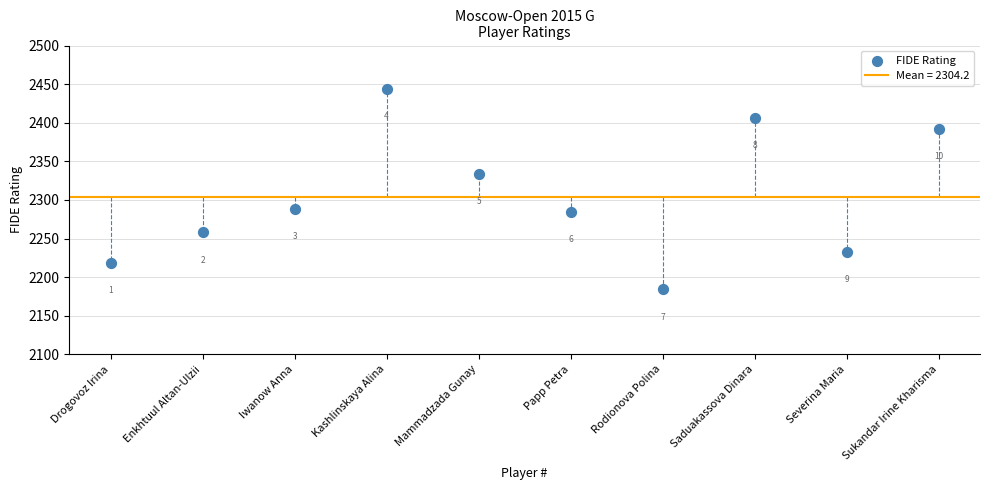

What Y value in the scatter plot is closest to 2314?

2334